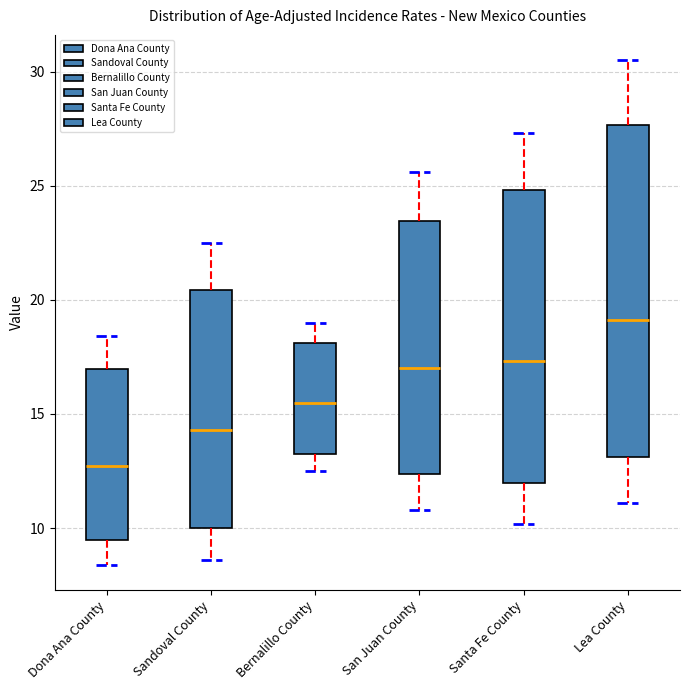

Which box's median line is the lowest?

Dona Ana County